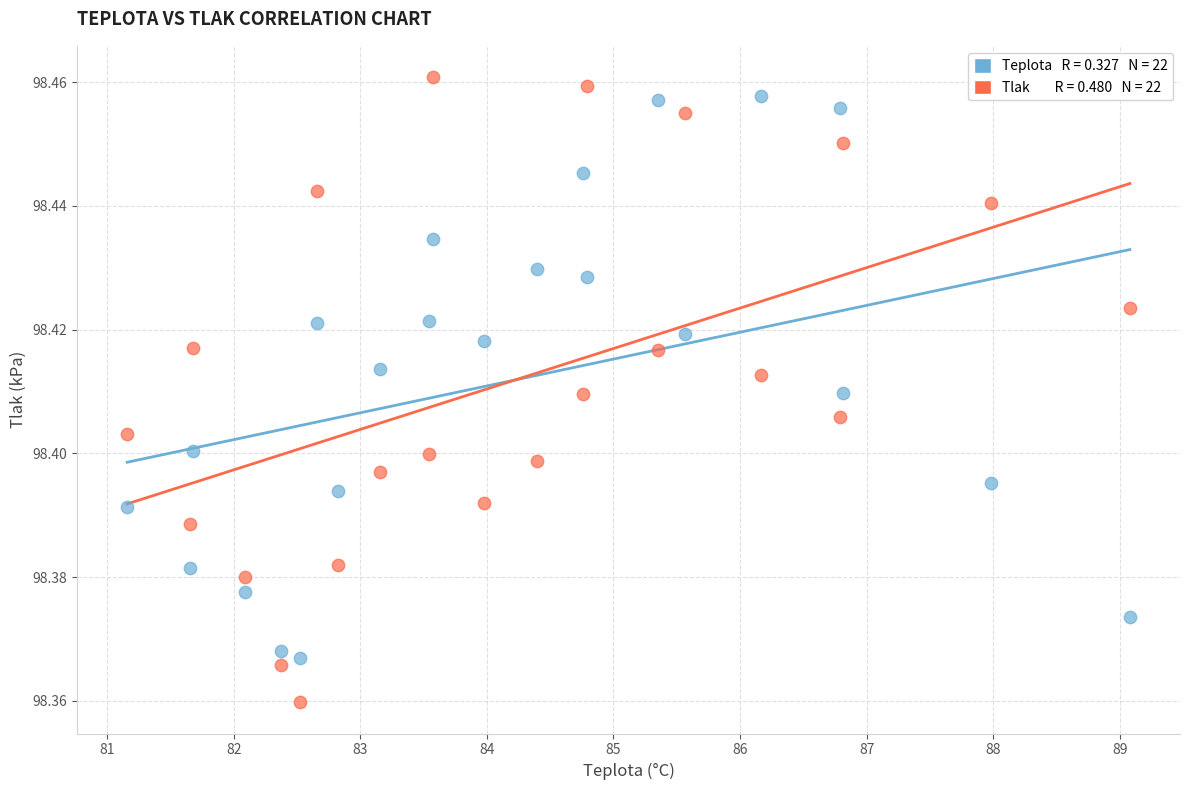

Across all data points, what is the range of X values (max minus min)?

7.9